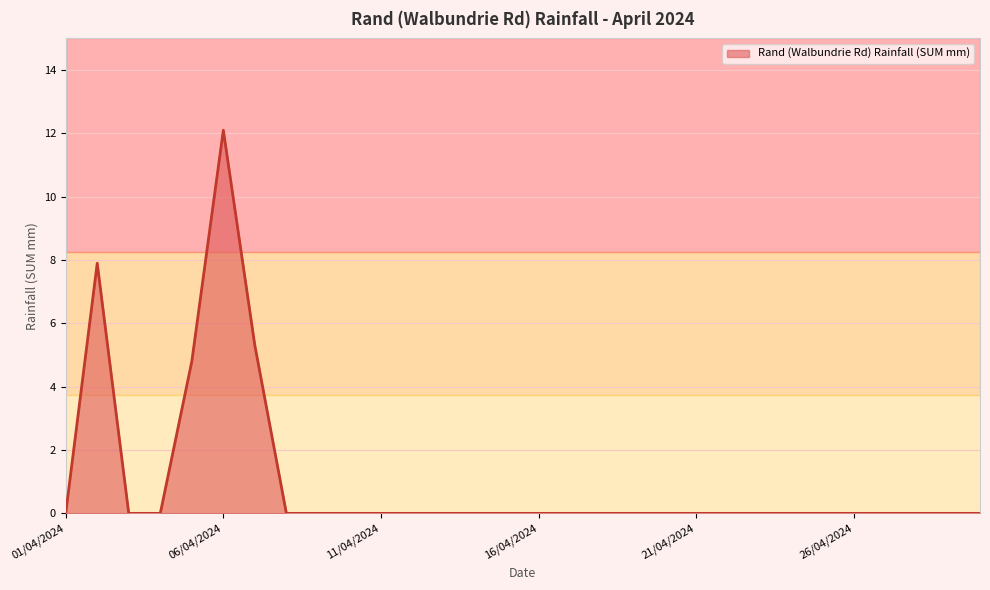

What is the difference between the maximum and minimum values?

12.1